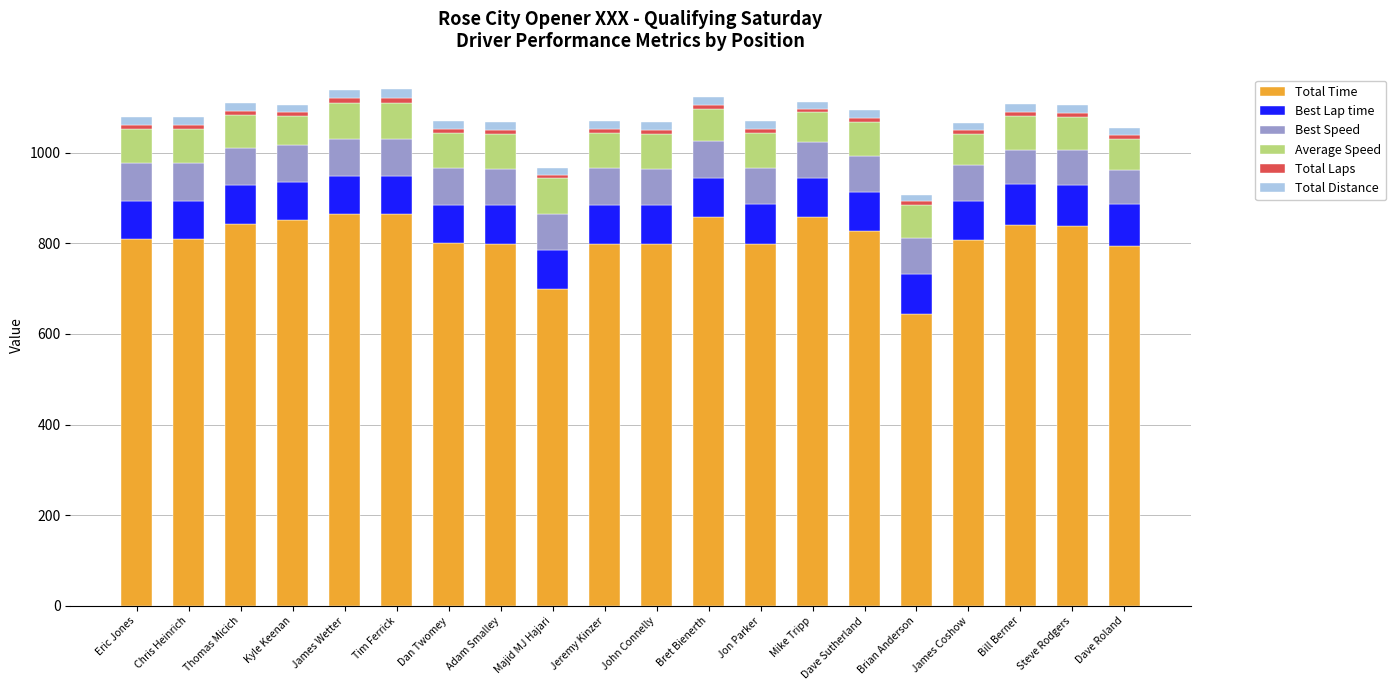

The Total Time series shows 858.7 at Bret Bienerth. True or false?

True